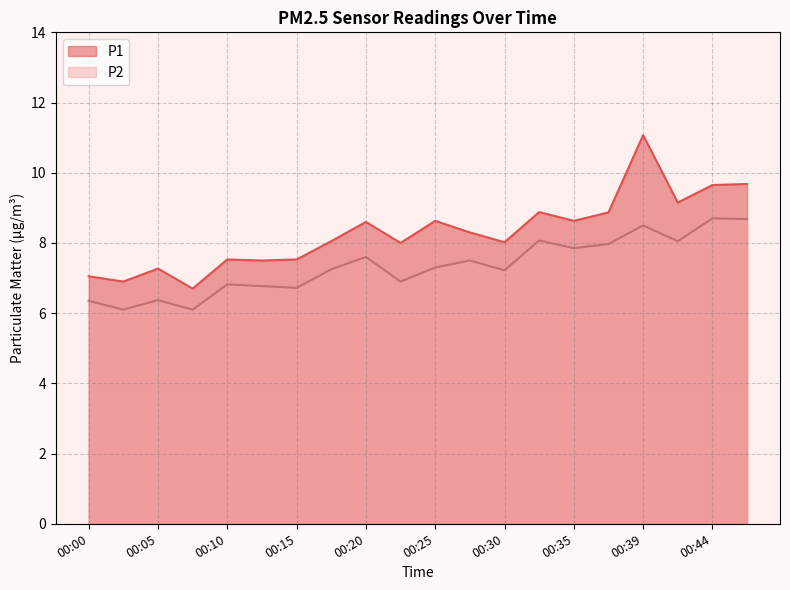

What are all the series names shown in the legend?

P1, P2